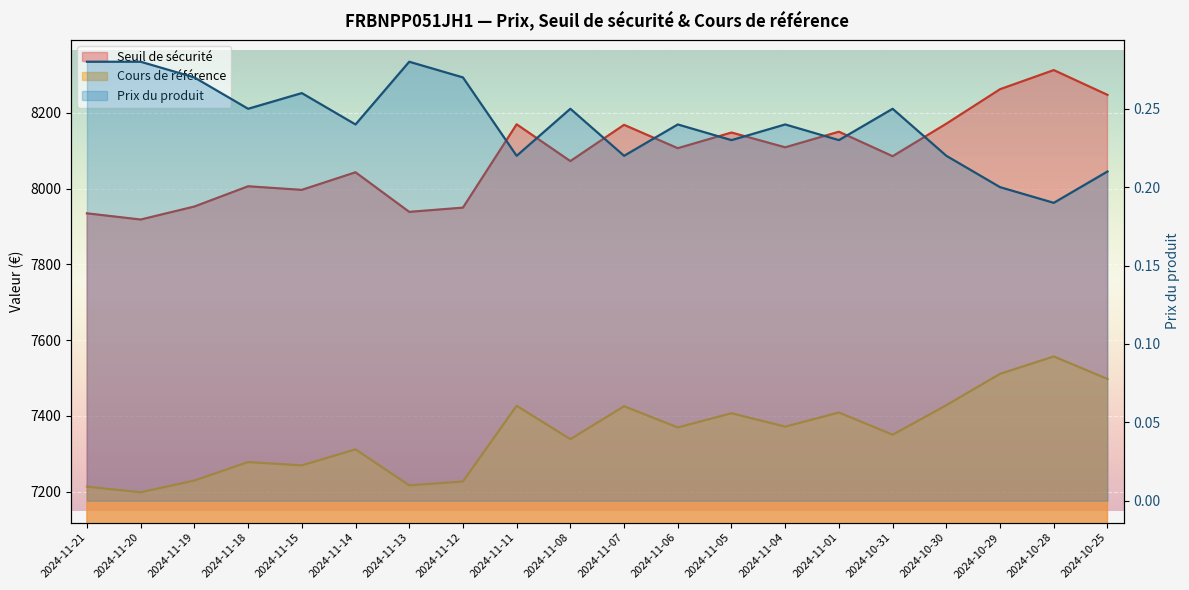

Reading right to left, what are all the values shown in this chart?

2024-10-25=0.2	2024-10-28=0.2	2024-10-29=0.2	2024-10-30=0.2	2024-10-31=0.2	2024-11-01=0.2	2024-11-04=0.2	2024-11-05=0.2	2024-11-06=0.2	2024-11-07=0.2	2024-11-08=0.2	2024-11-11=0.2	2024-11-12=0.3	2024-11-13=0.3	2024-11-14=0.2	2024-11-15=0.3	2024-11-18=0.2	2024-11-19=0.3	2024-11-20=0.3	2024-11-21=0.3